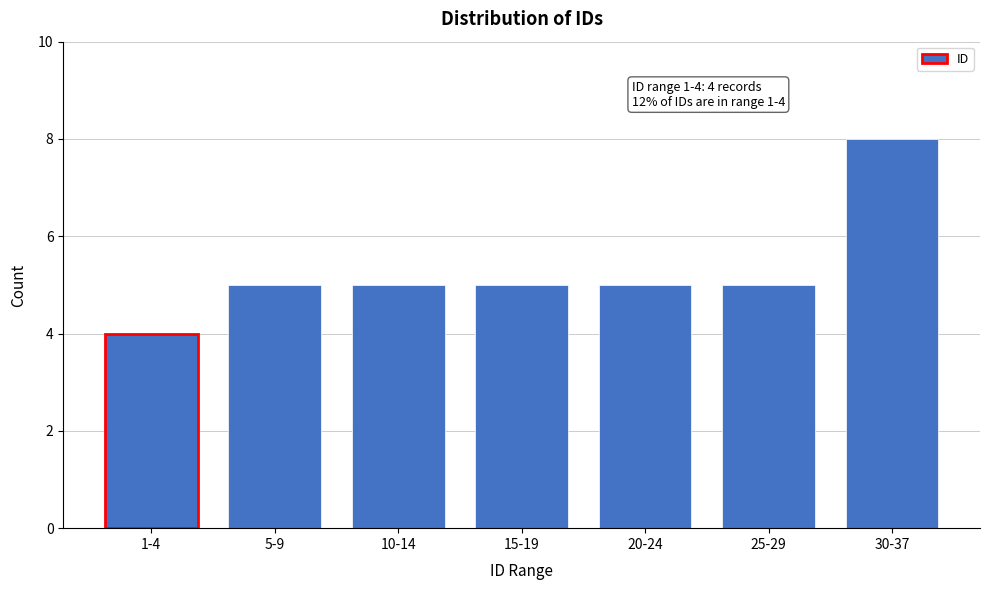

Reading left to right, extract all data points from this chart.

1-4=4	5-9=5	10-14=5	15-19=5	20-24=5	25-29=5	30-37=8